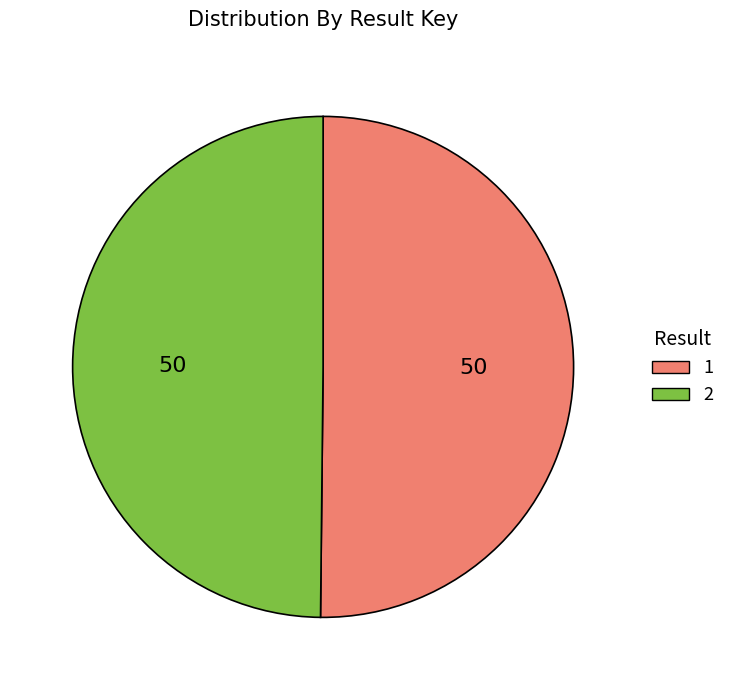

Is it true that 2 is 50% of the pie?

True